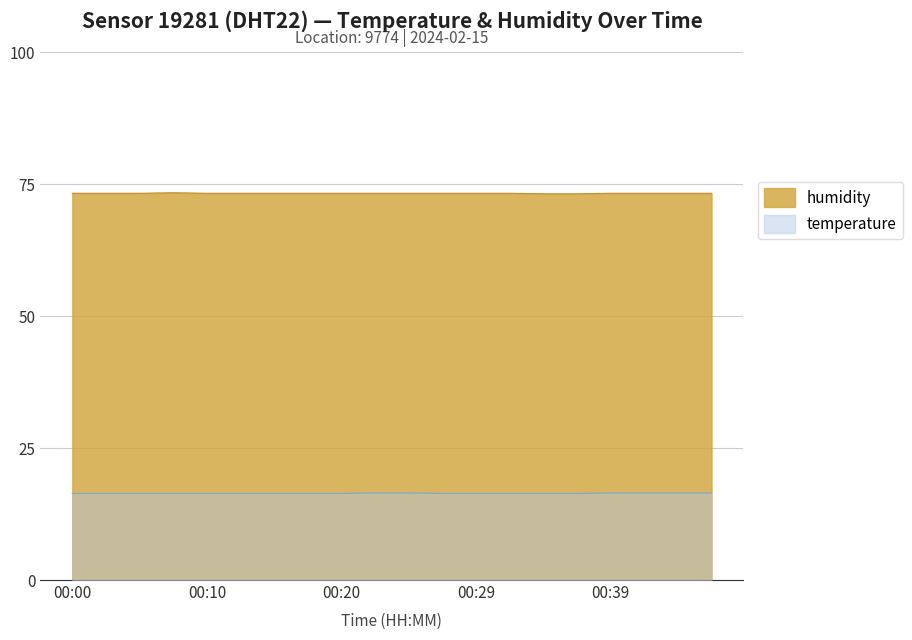

The temperature series shows 8.6 at 00:05. True or false?

False